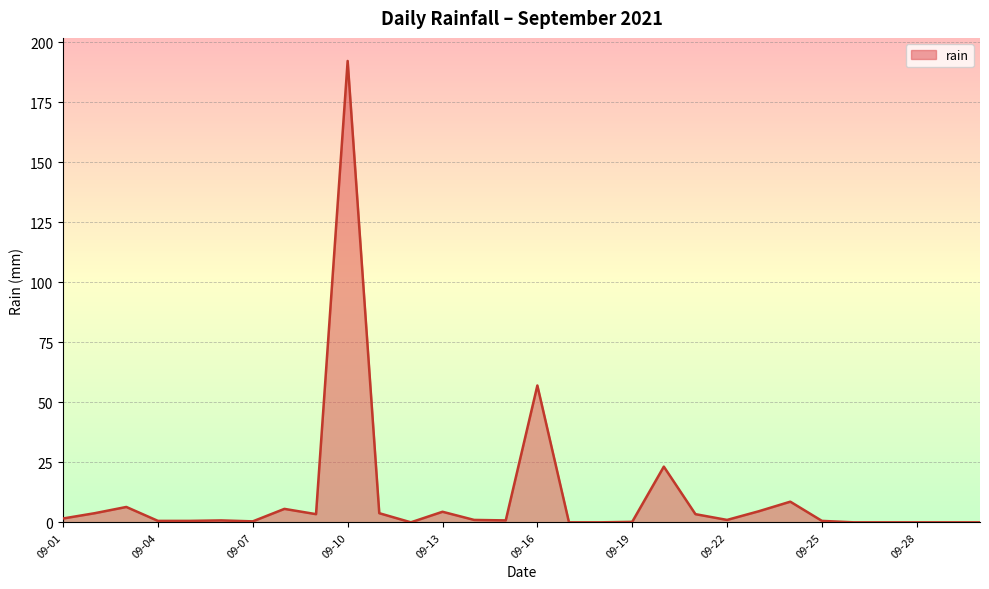

What is the difference between the maximum and minimum values?

192.2